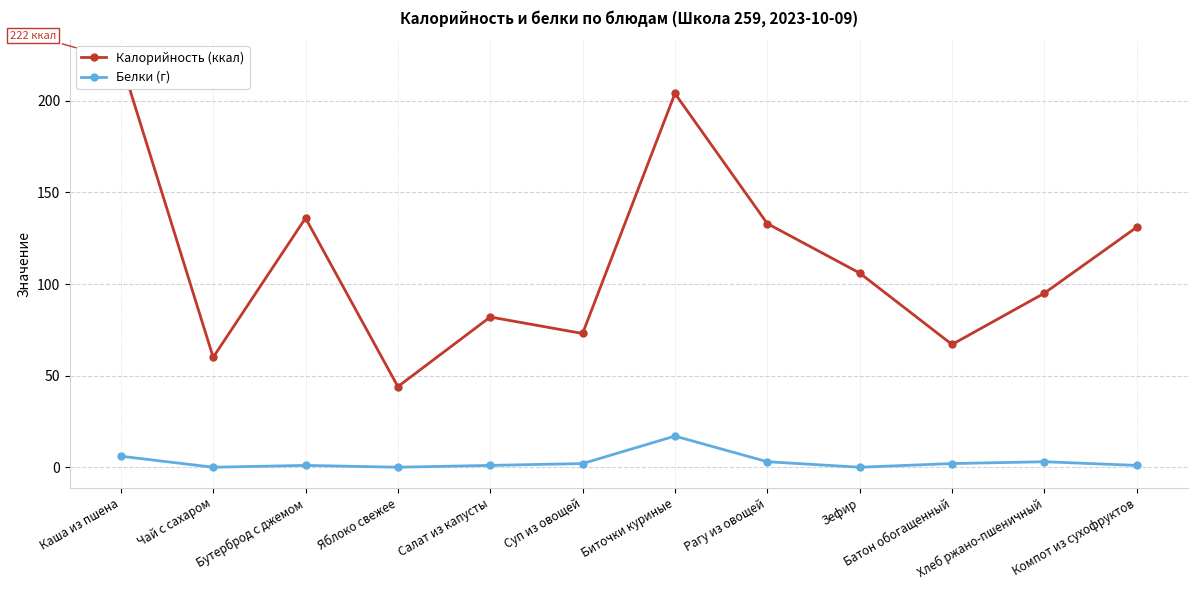

True or false: Белки (г) has more than 2 interior local peaks.

True